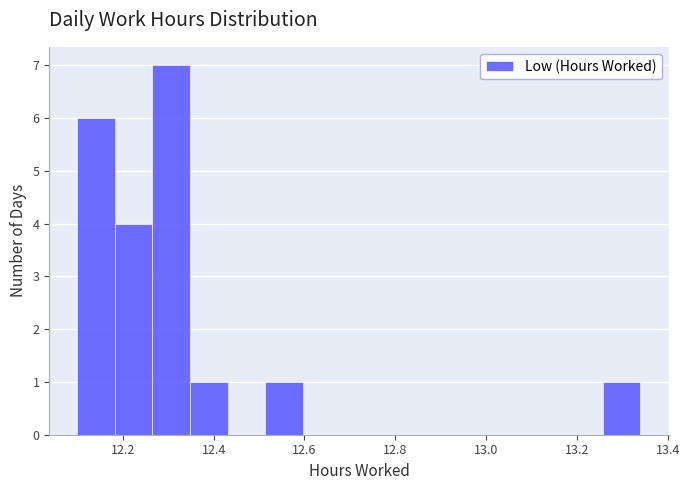

Which range on the x-axis has the tallest bar?

12.26 to 12.34